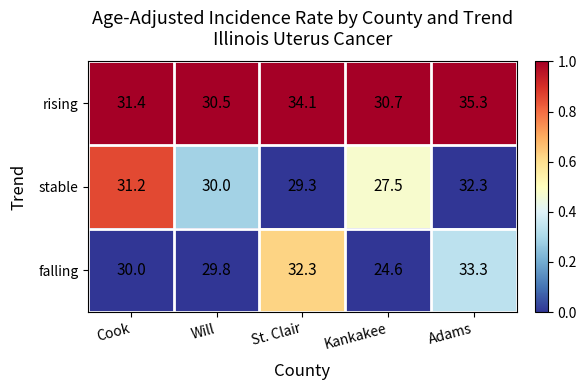

Which series changed the most between Cook and Will?

stable